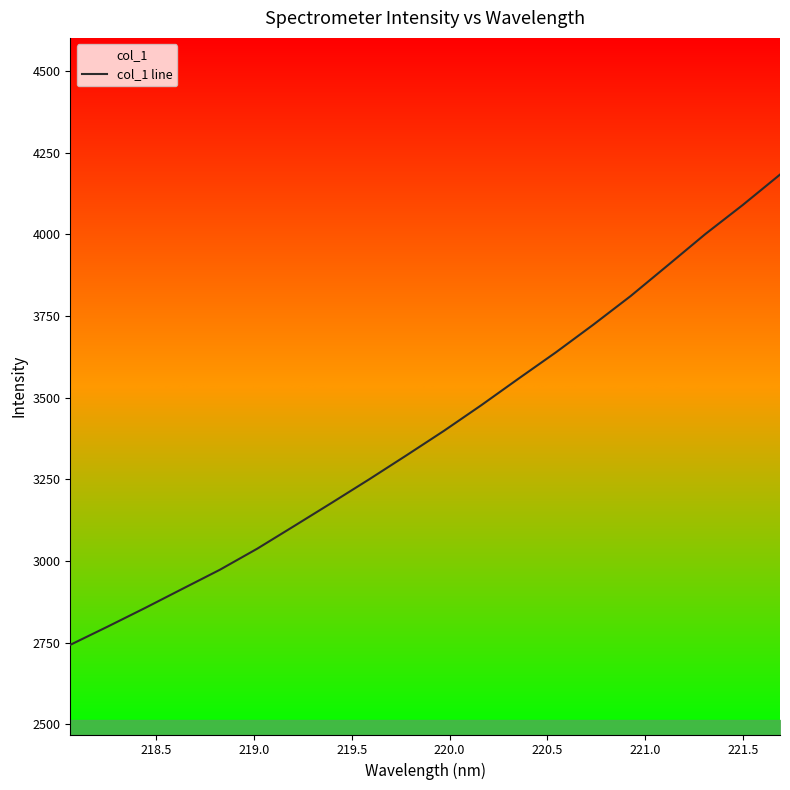

Count the number of values greater than 3398.

10